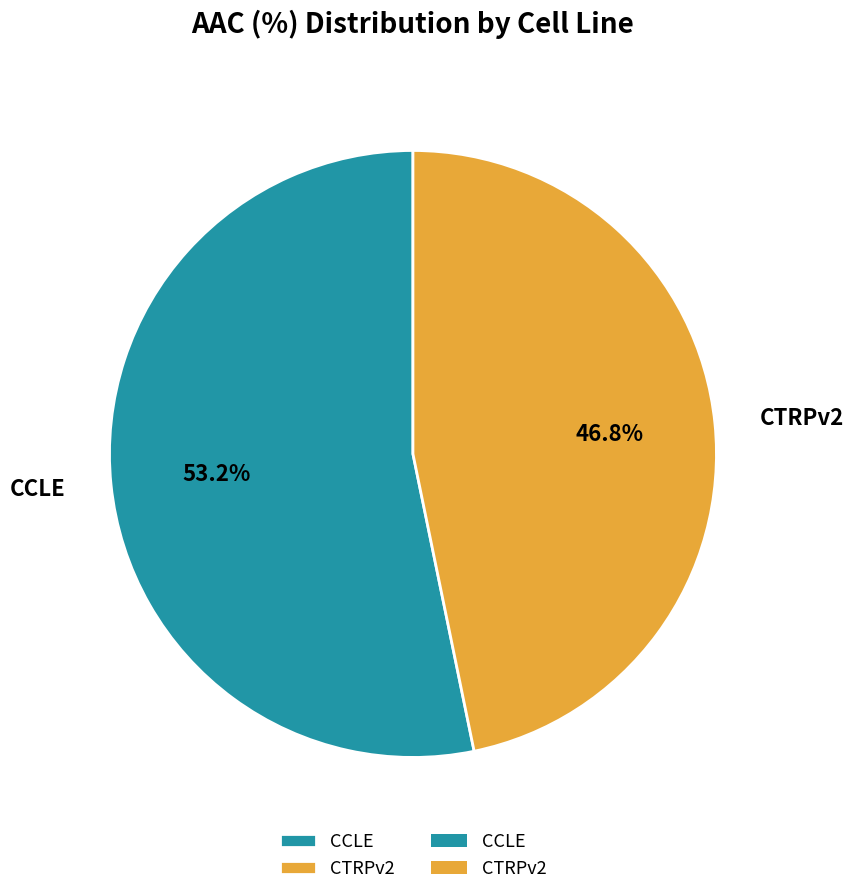

Between CTRPv2 and CCLE, which is larger?

CCLE